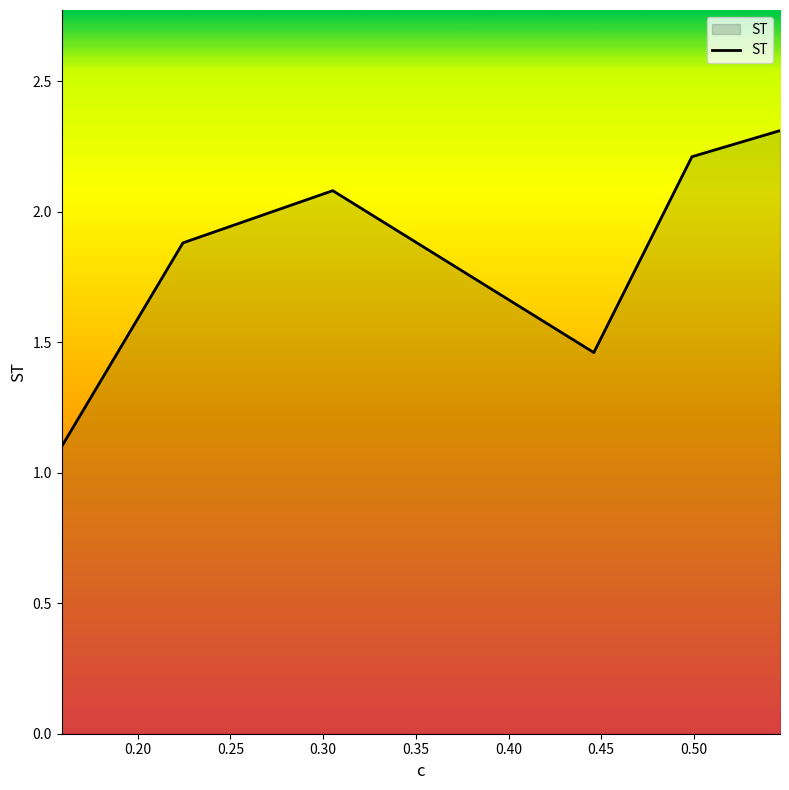

What is the average value?

1.8